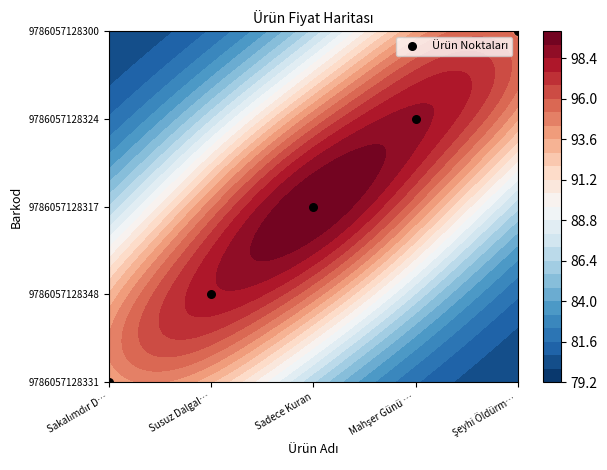

Reading right to left, list all the values displayed in this chart.

Şeyhi Öldürm…=4	Mahşer Günü …=3	Sadece Kuran=2	Susuz Dalgal…=1	Sakalımdır D…=0